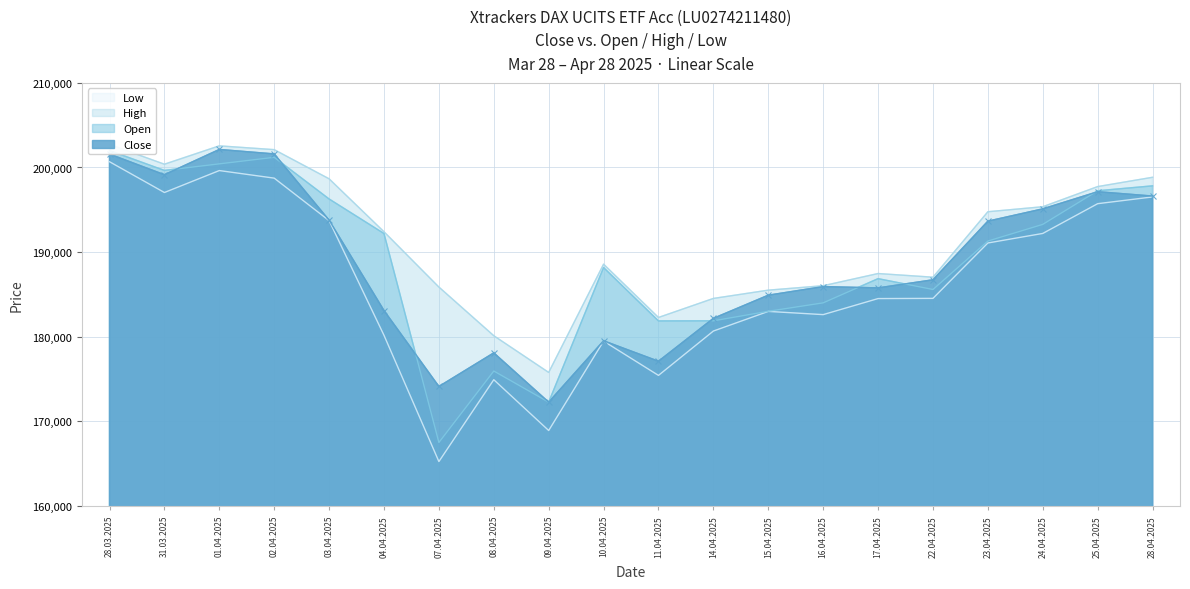

The value of Open at 02.04.2025 is 201203. True or false?

True